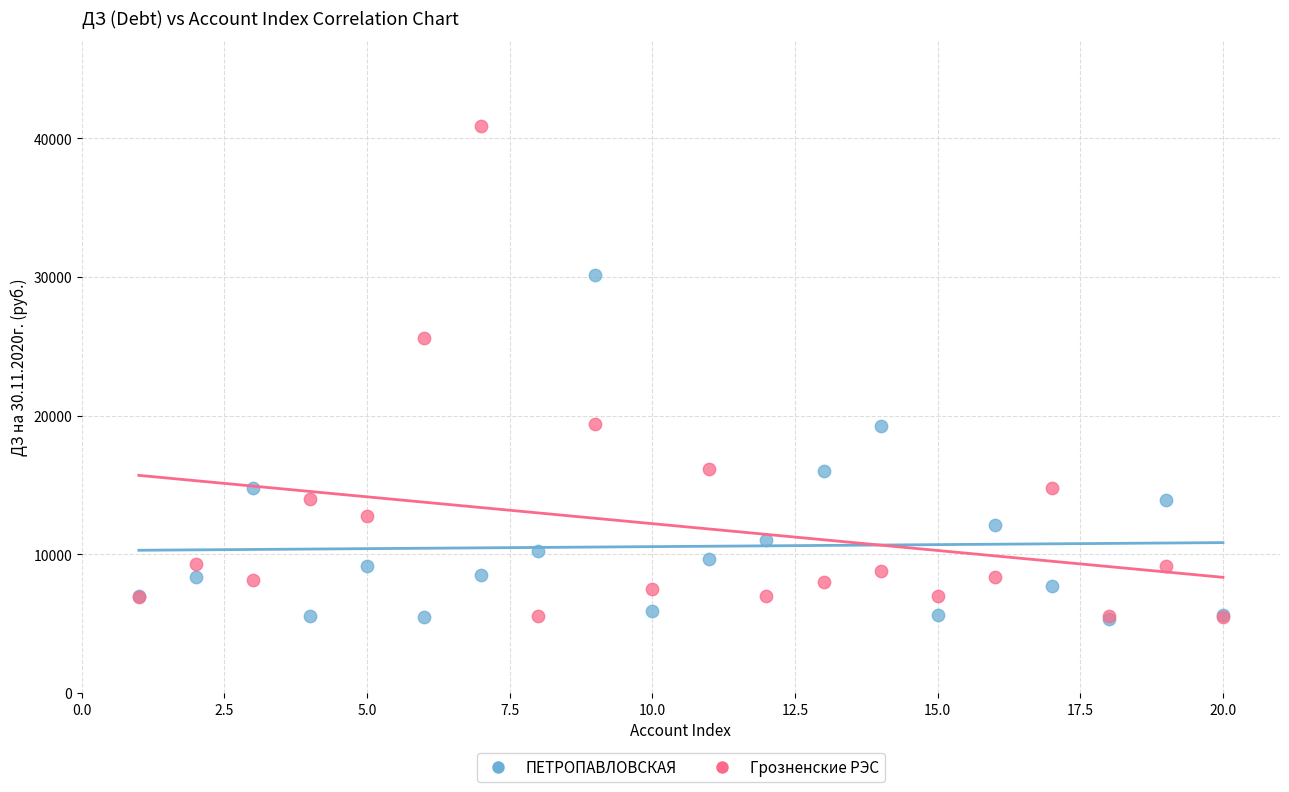

In the Грозненские РЭС series, what Y value is closest to 23211?

25581.8